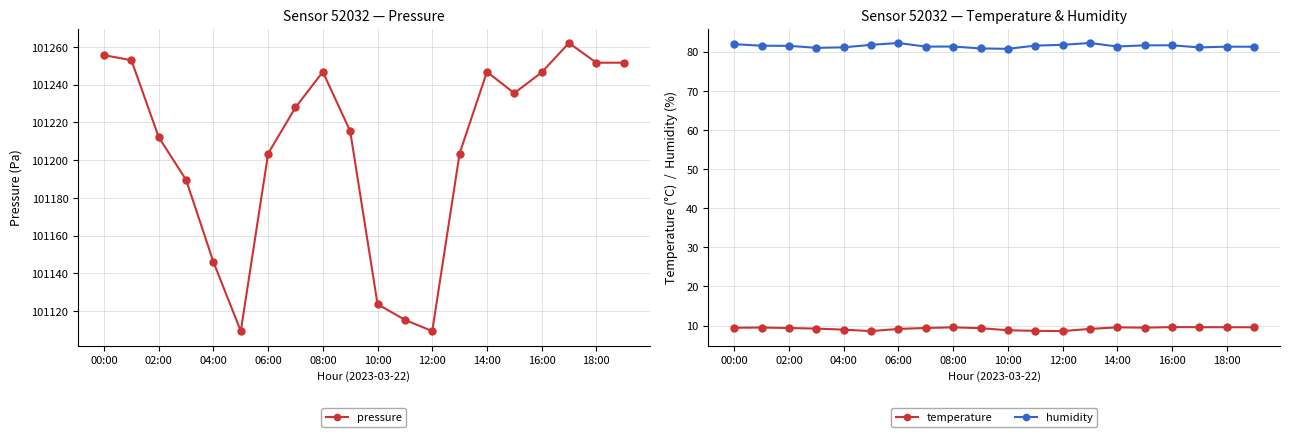

Is it true that humidity equals 122.4 at 06:00?

False